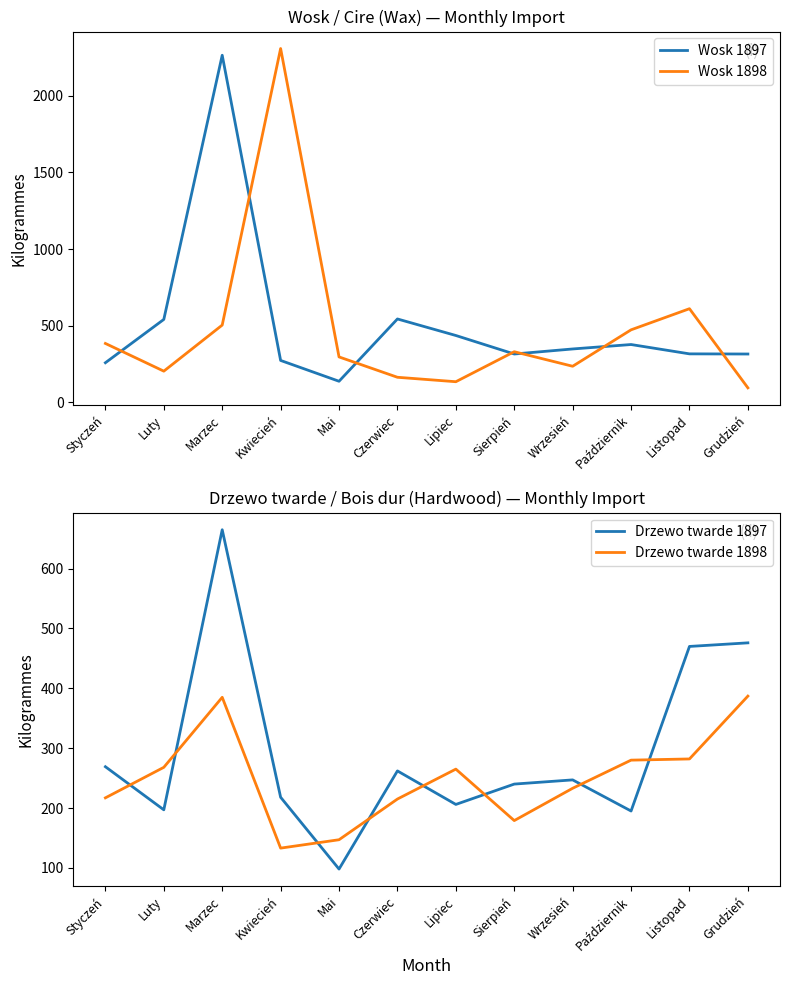

How many lines are shown in the chart?

4